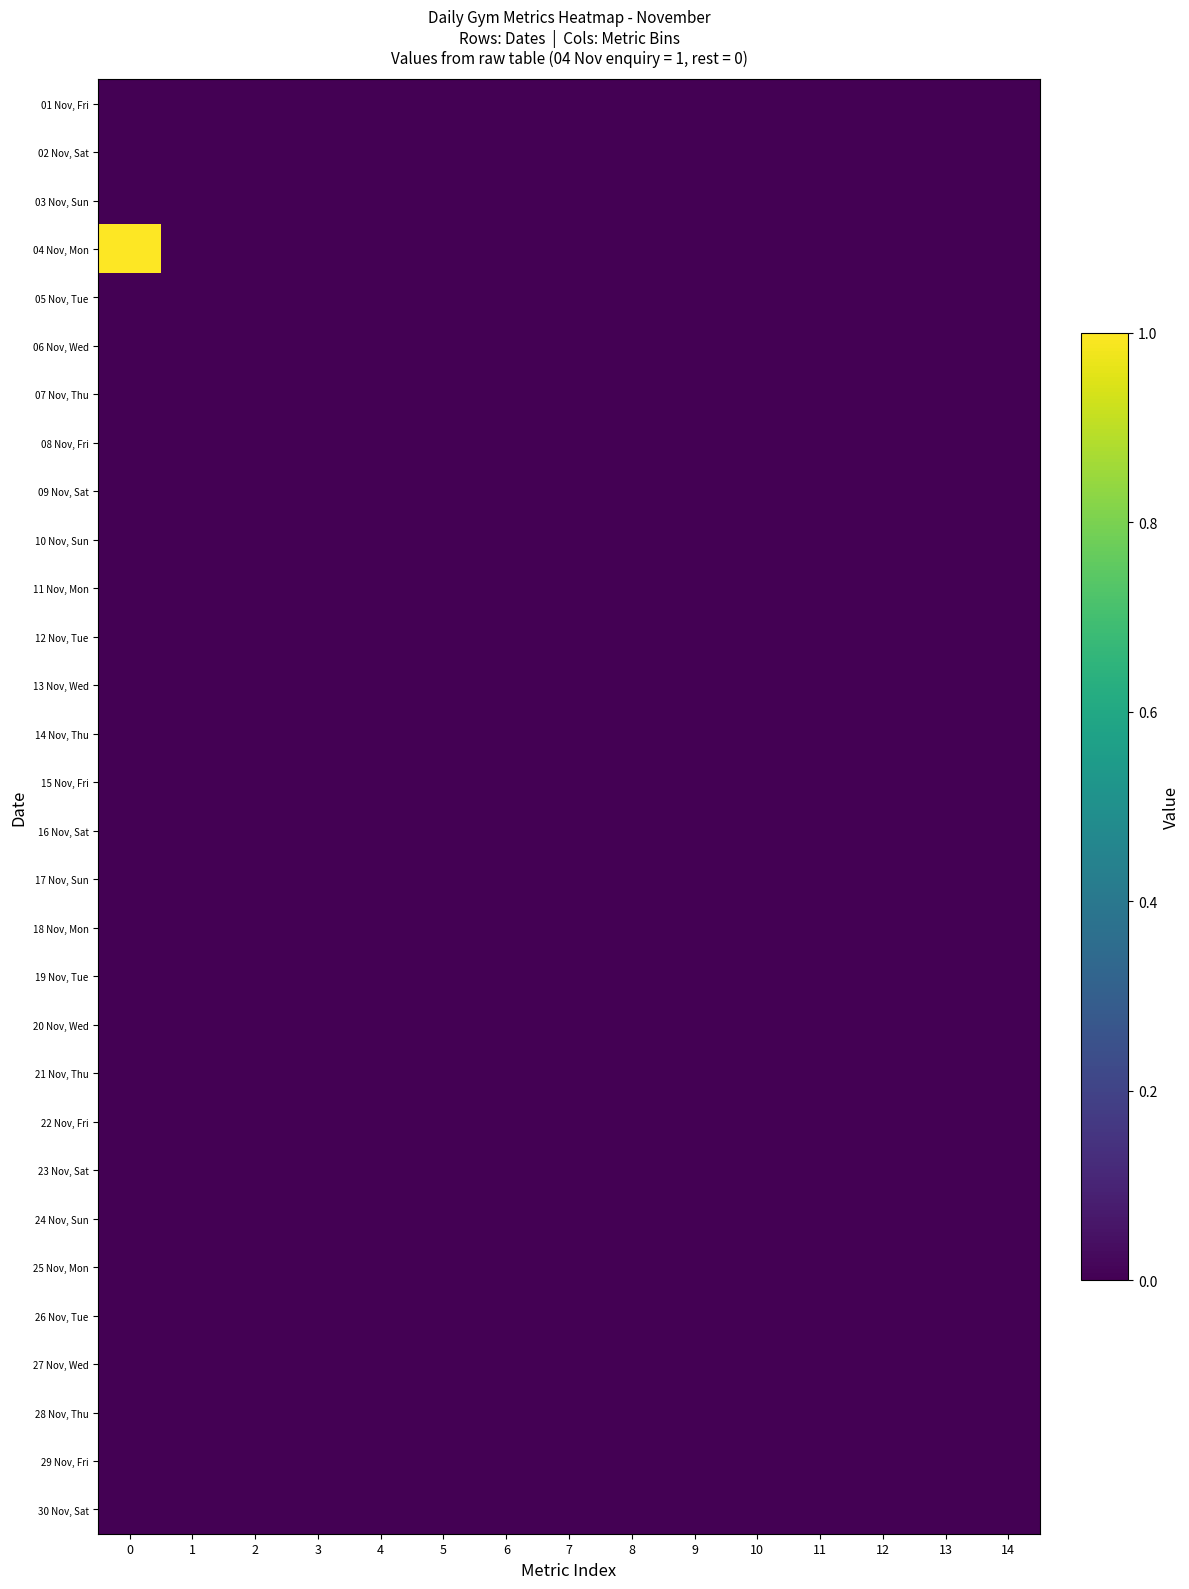

Which series has the largest total across all categories?

04 Nov, Mon